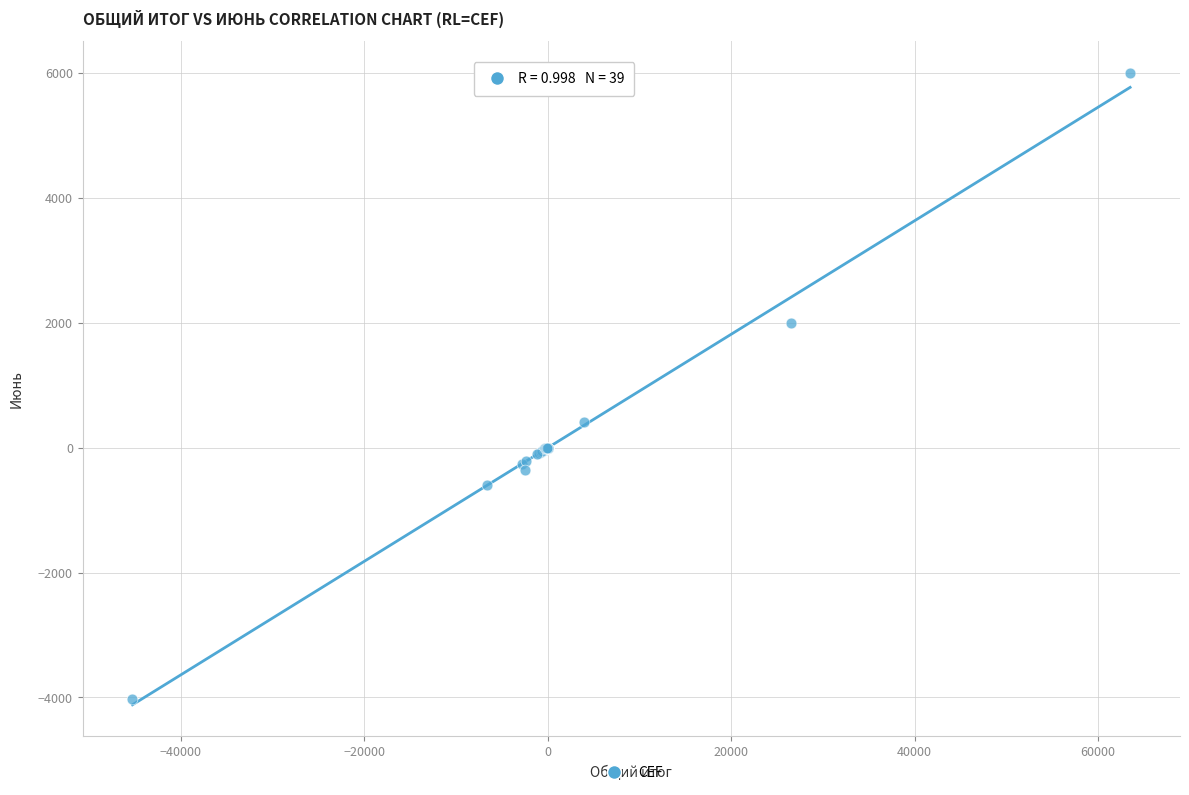

What Y value in the scatter plot is closest to 989?

409.5